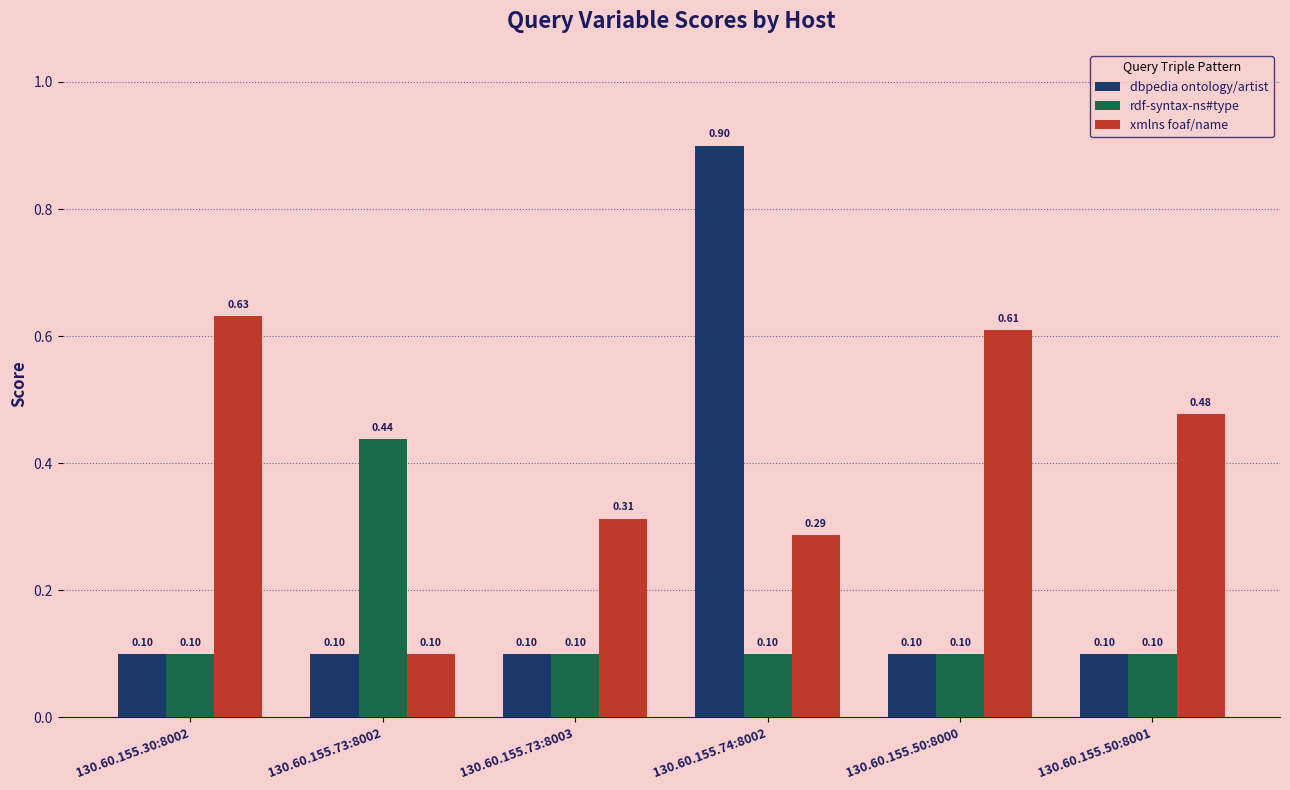

Rank the categories by xmlns foaf/name value from lowest to highest.

130.60.155.73:8002, 130.60.155.74:8002, 130.60.155.73:8003, 130.60.155.50:8001, 130.60.155.50:8000, 130.60.155.30:8002